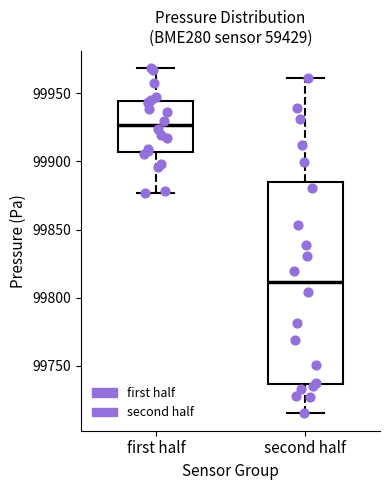

Reading left to right, read every box against the y-axis: the position of its median line, the range the box covers, and the ends of its whiskers. The values are not printed on the chart, so give them approximately, as read against the axis.

first half: median 99925, box 99905 to 99945, whiskers 99875 to 99970
second half: median 99810, box 99735 to 99885, whiskers 99715 to 99960